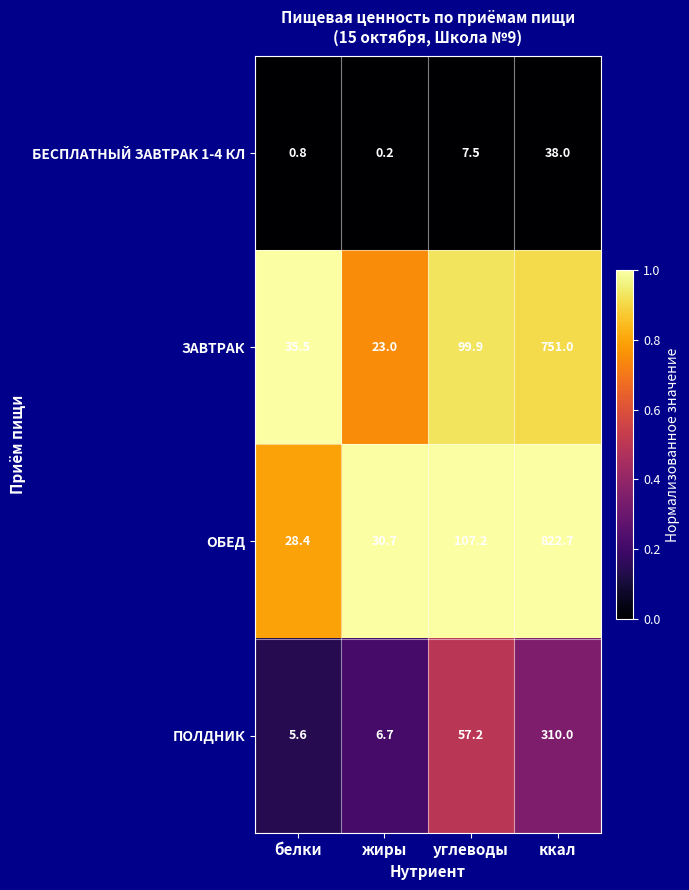

At which category does the chart reach its minimum across all series?

жиры